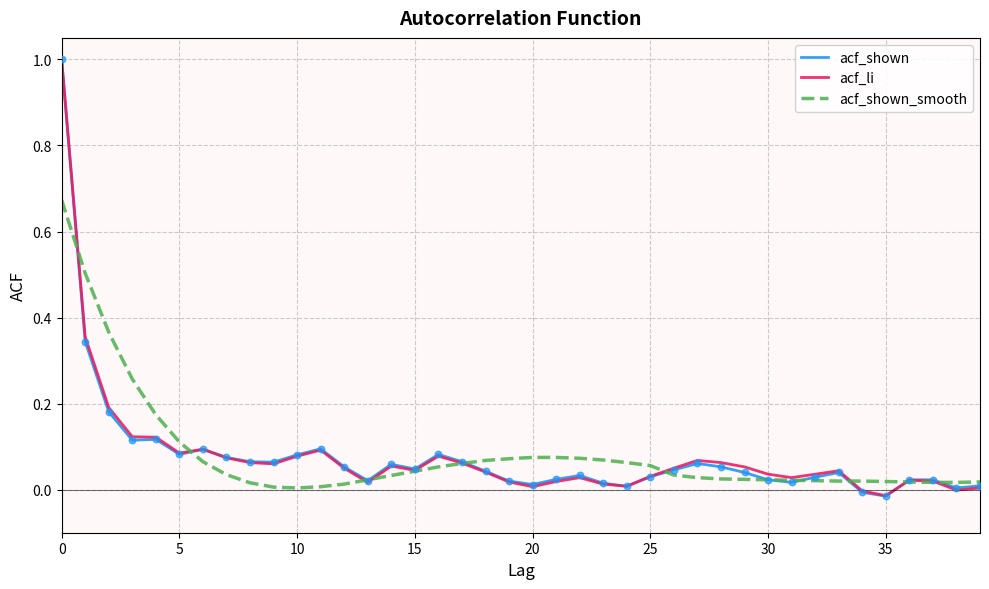

What is the maximum value shown in the chart?

1.0